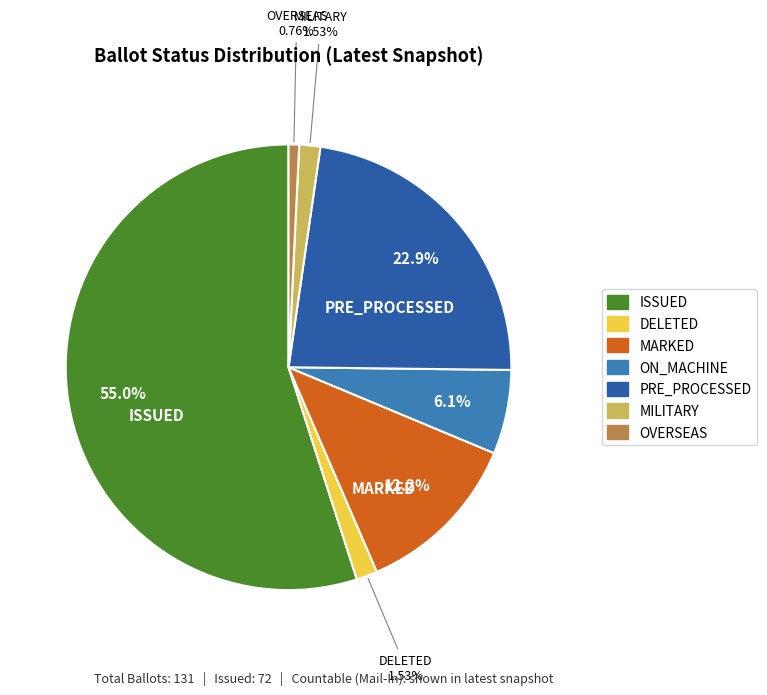

To the nearest percent, what portion does ISSUED represent?

55%